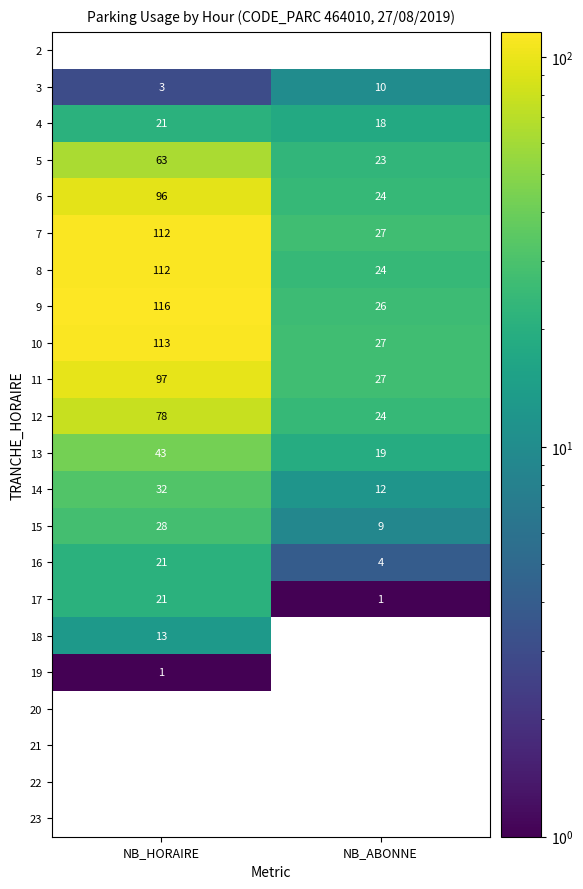

Between NB_HORAIRE and NB_ABONNE, which series saw the biggest shift?

9